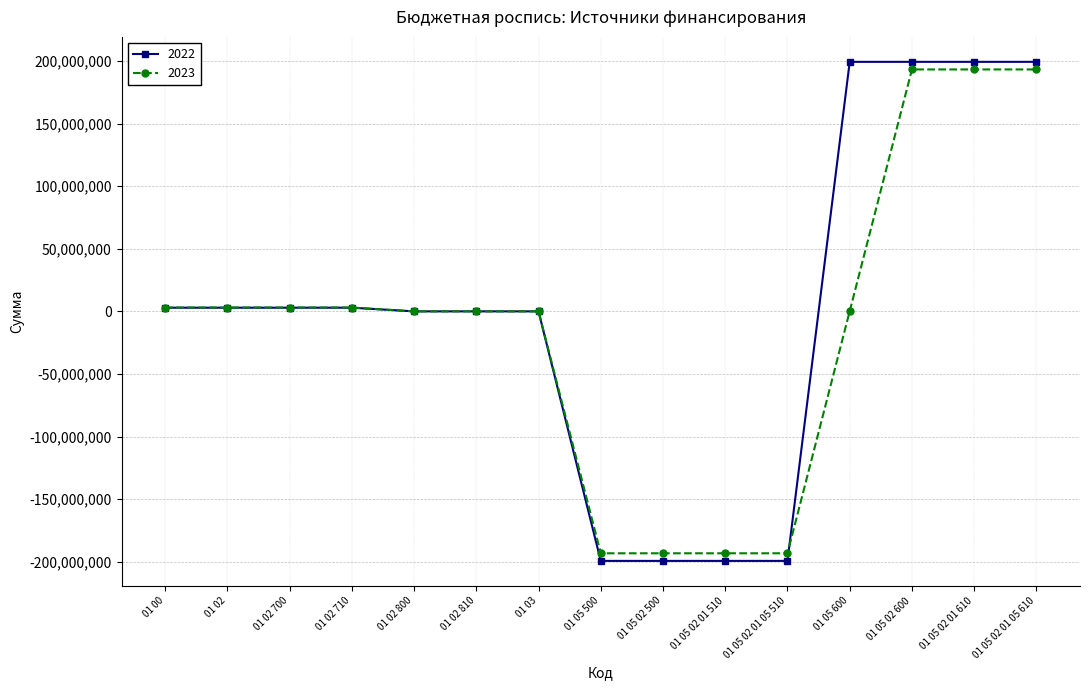

At how many categories does at least one series exceed 28418210?

4